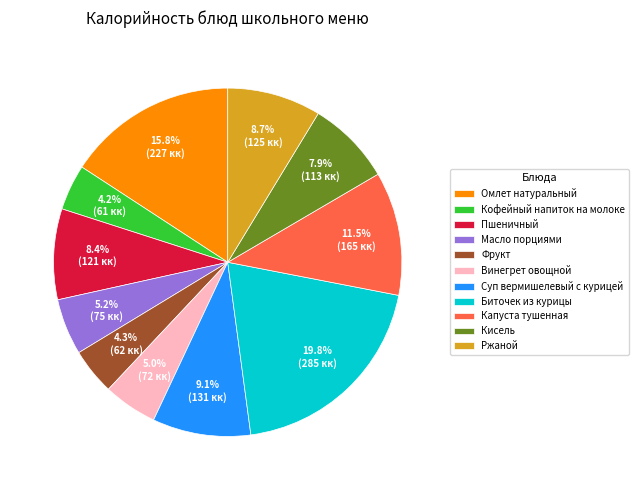

To the nearest percent, what is the combined percentage of Масло порциями and Кофейный напиток на молоке?

9%